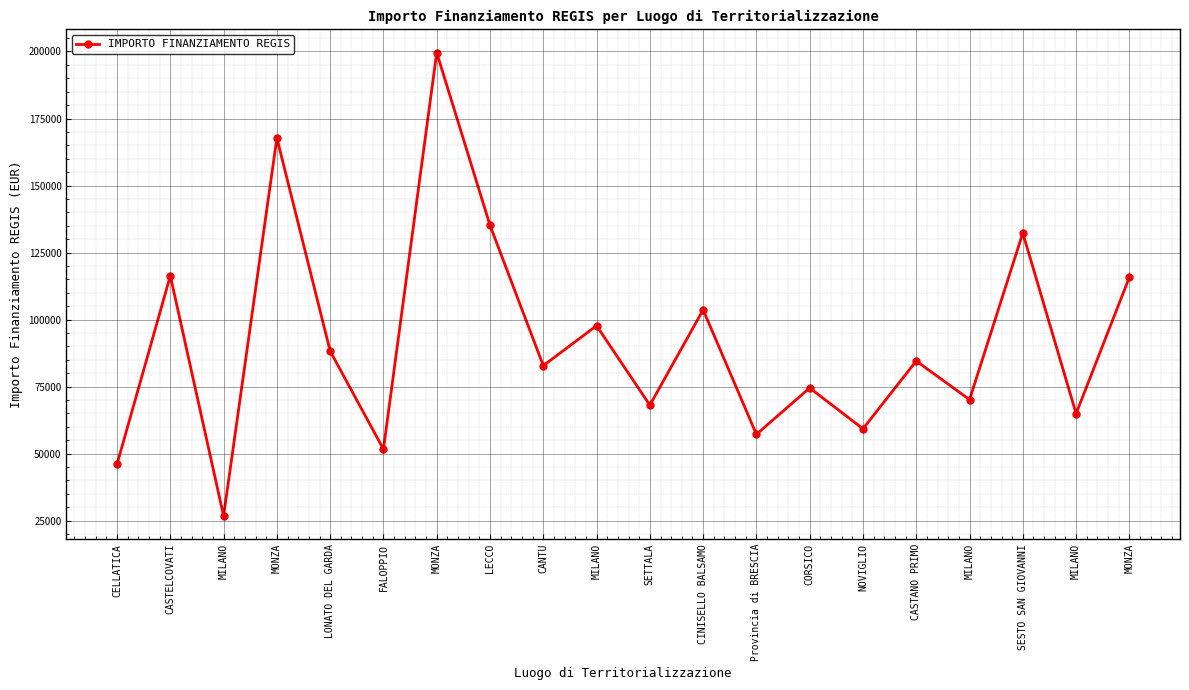

Does the chart have visible grid lines?

Yes